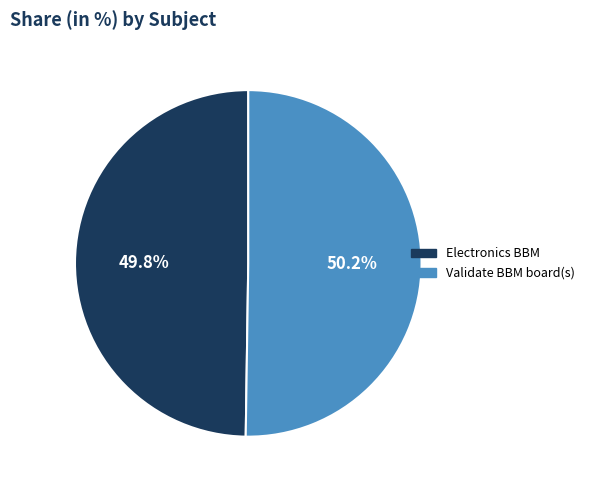

Approximately how many times larger is the value at Electronics BBM compared to Validate BBM board(s)?

1.0